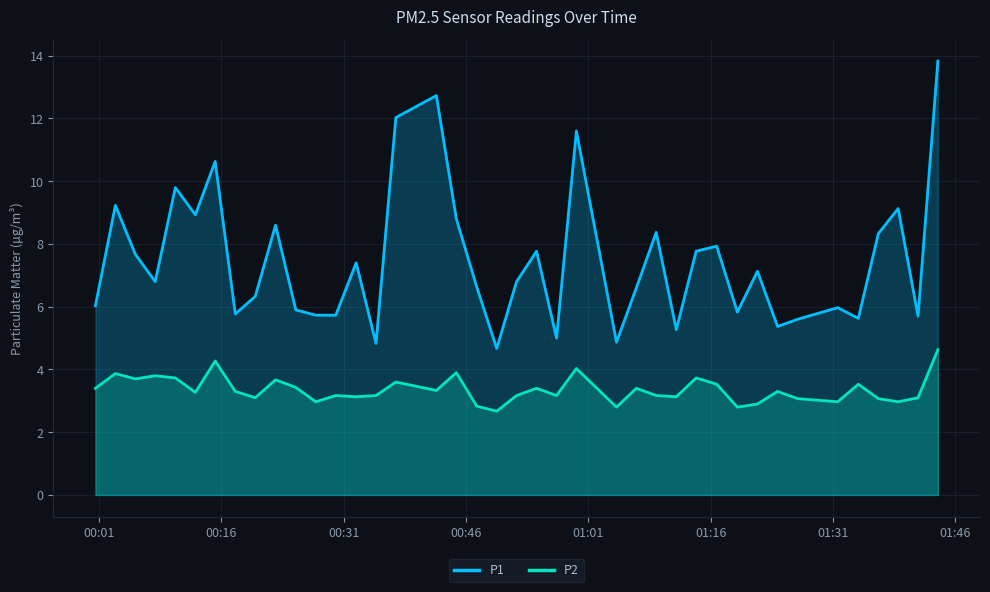

What is the sum of all P1 values?

298.7